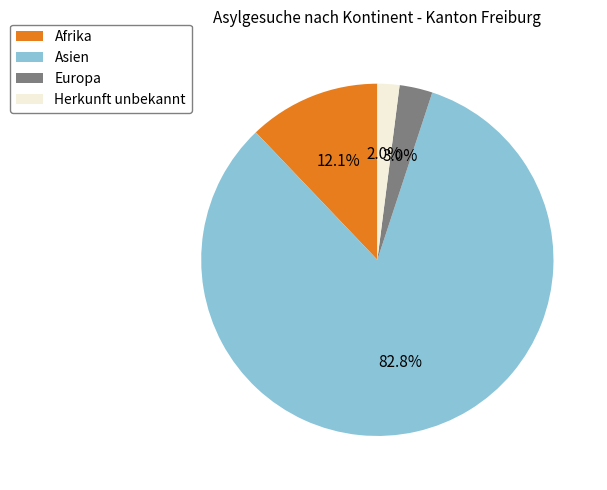

Approximately how many times larger is the value at Europa compared to Herkunft unbekannt?

1.5